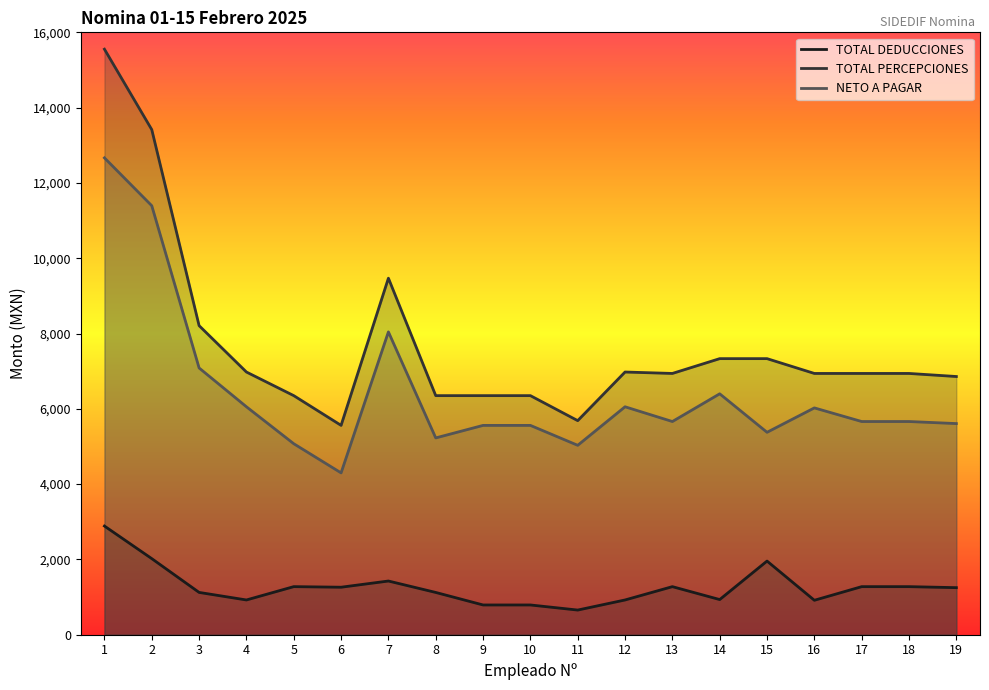

True or false: TOTAL PERCEPCIONES has a value of 6939.7 at 13.

True